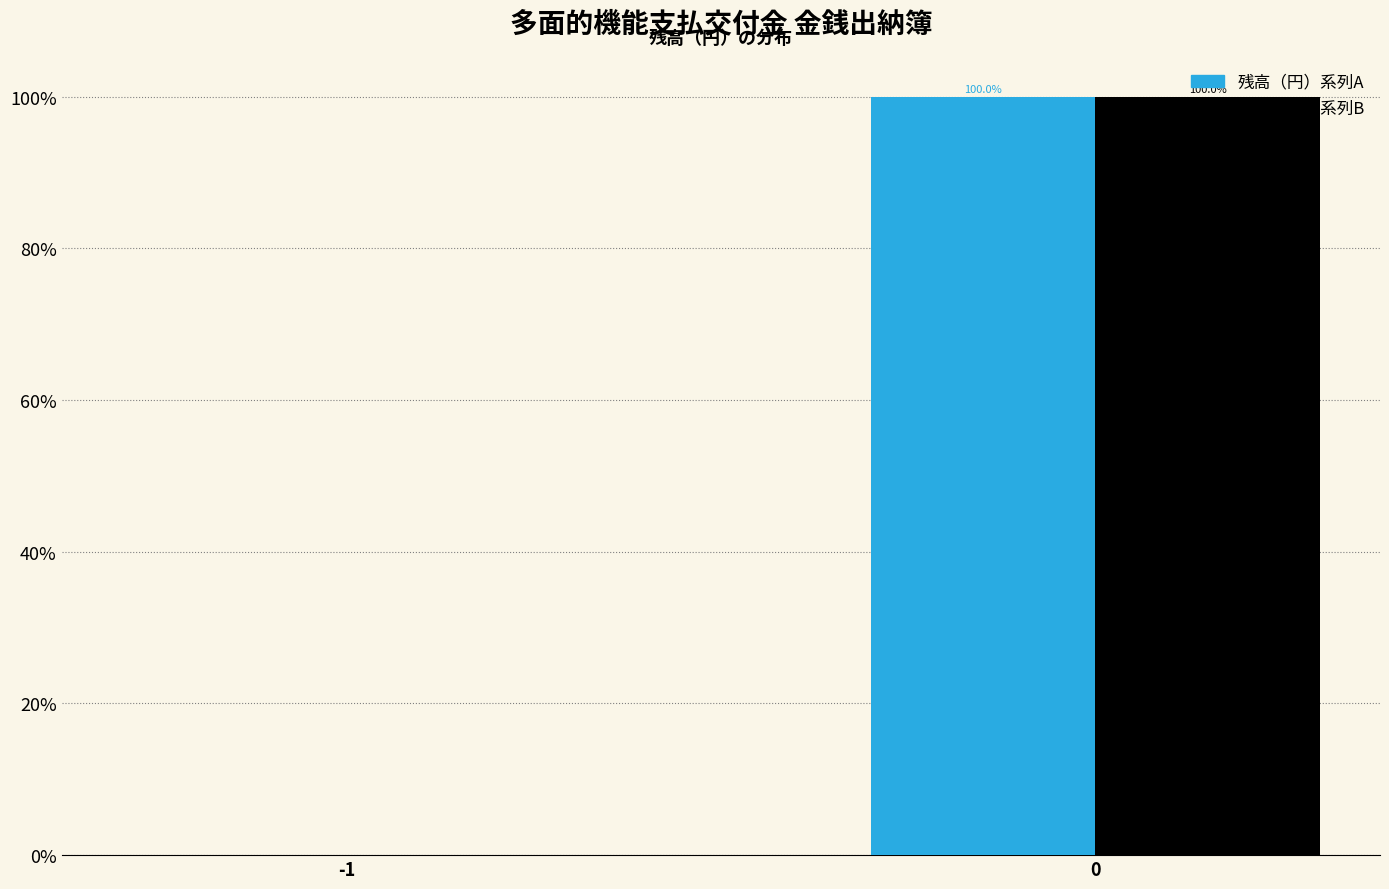

Reading left to right, what are all the values shown in this chart?

残高（円）系列A: -1=0	0=100
残高（円）系列B: -1=0	0=100